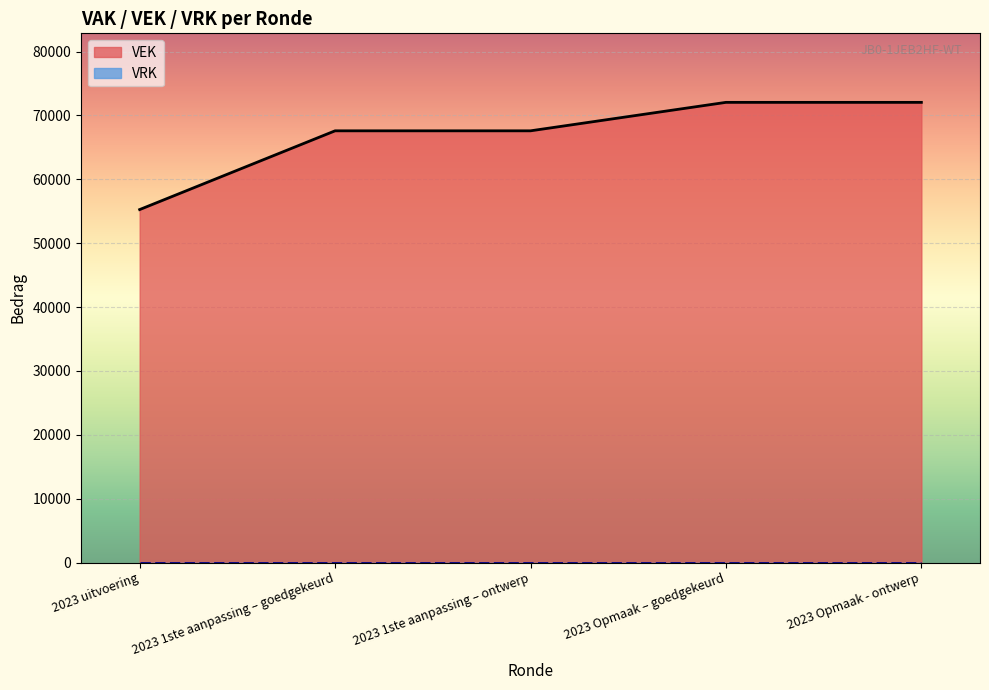

List the labels in order of value, smallest first.

2023 uitvoering, 2023 1ste aanpassing – goedgekeurd, 2023 1ste aanpassing – ontwerp, 2023 Opmaak – goedgekeurd, 2023 Opmaak - ontwerp